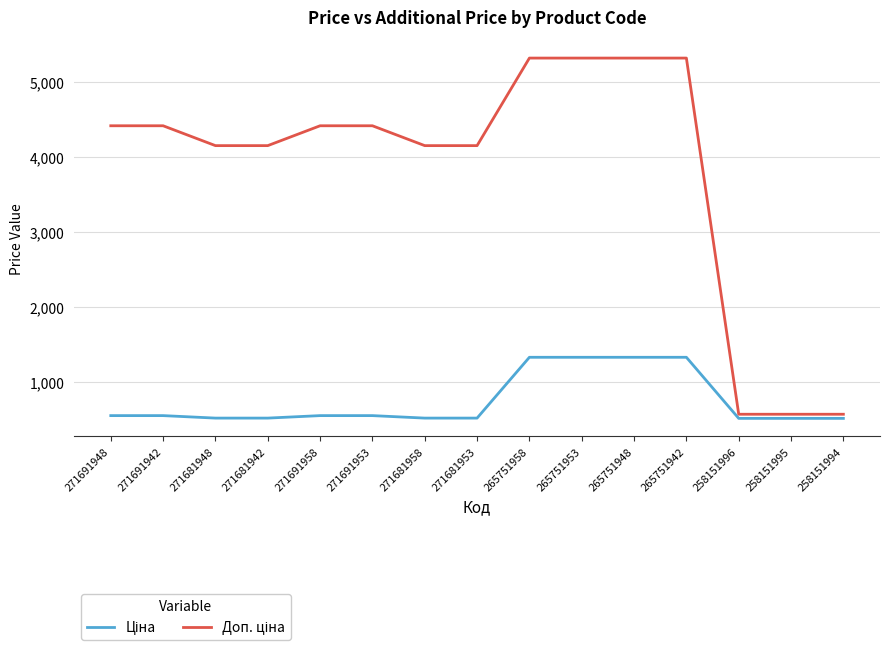

How many lines are shown in the chart?

2